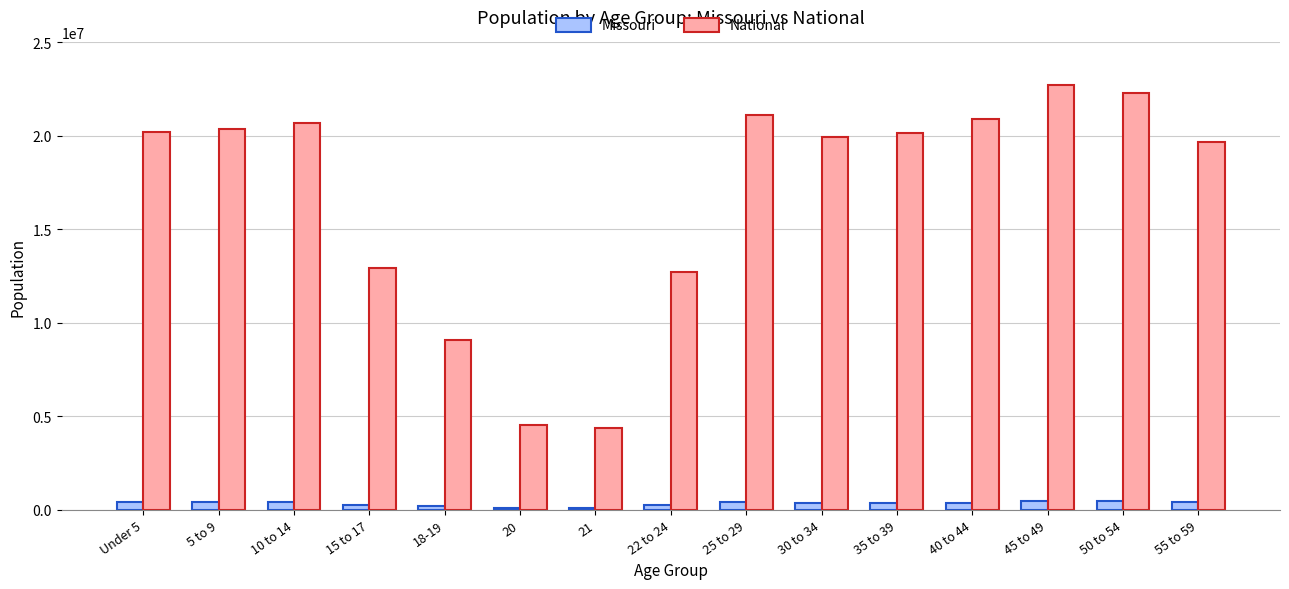

What is the label of the 10th bar from the right?

20